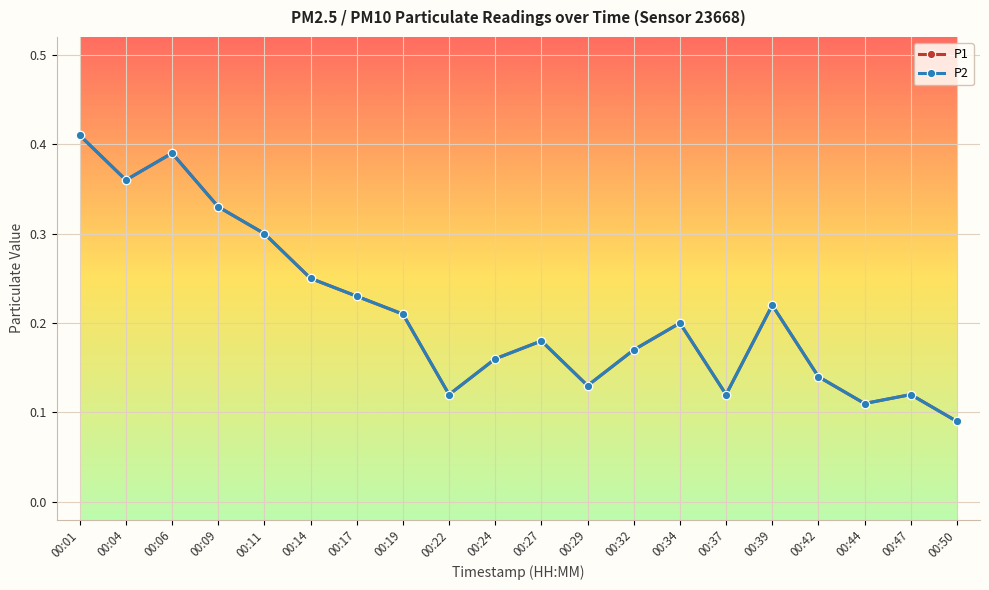

Is this an area chart (filled region under the line)?

No